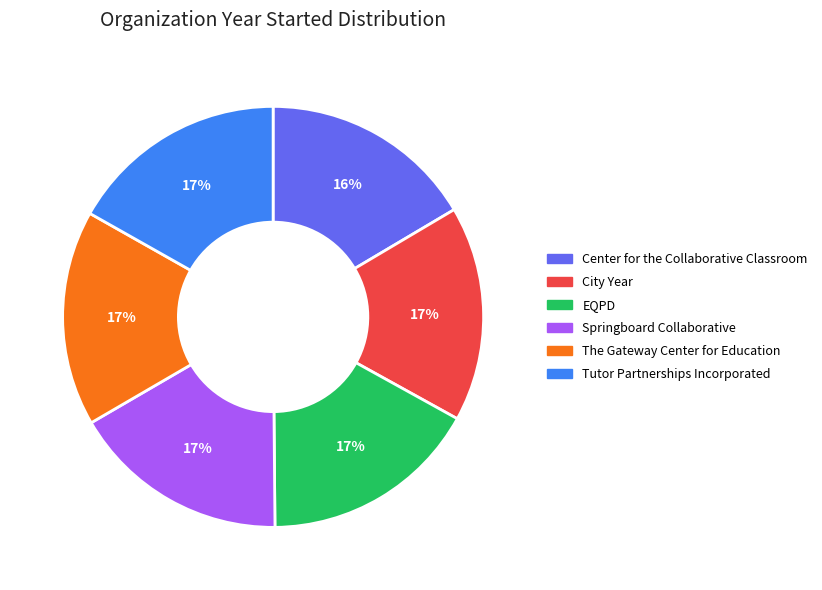

Does Center for the Collaborative Classroom account for over 50% of the chart?

No